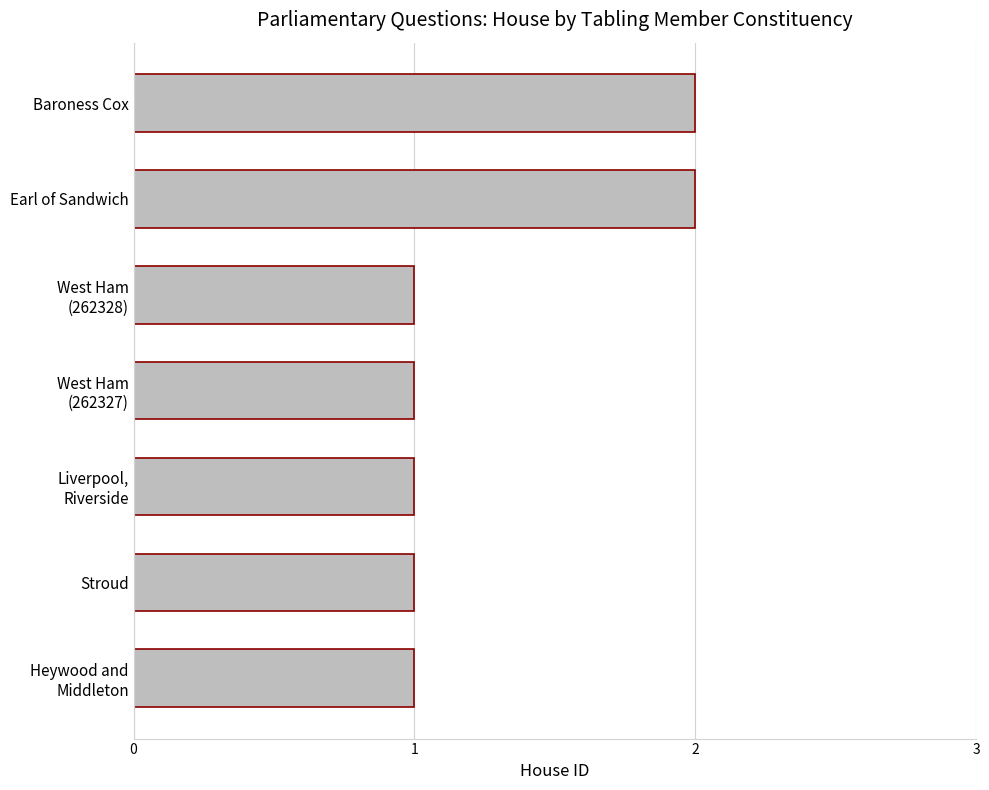

What is the sum of all values?

9